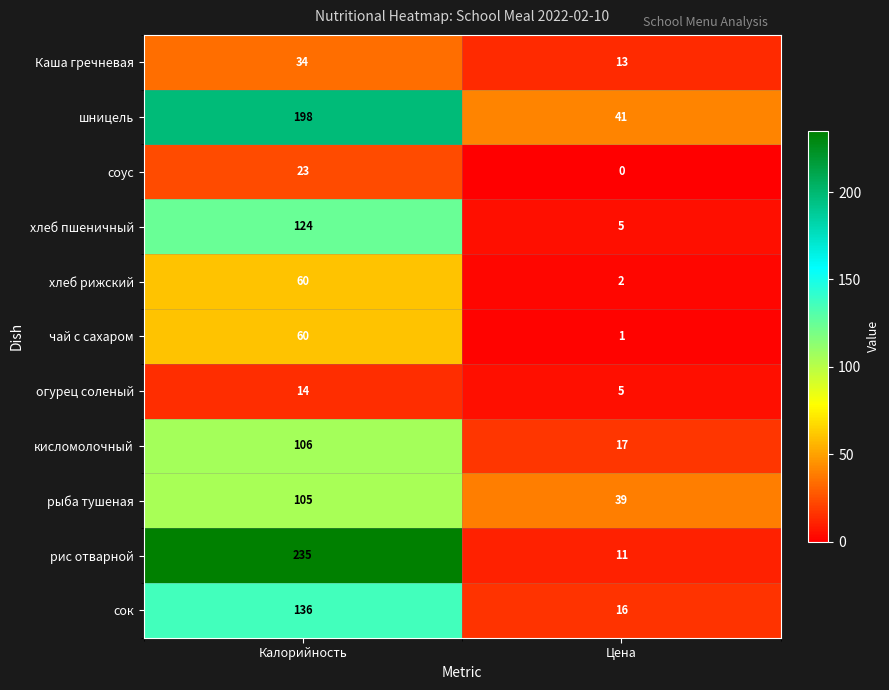

What is the average value of the шницель series?

120